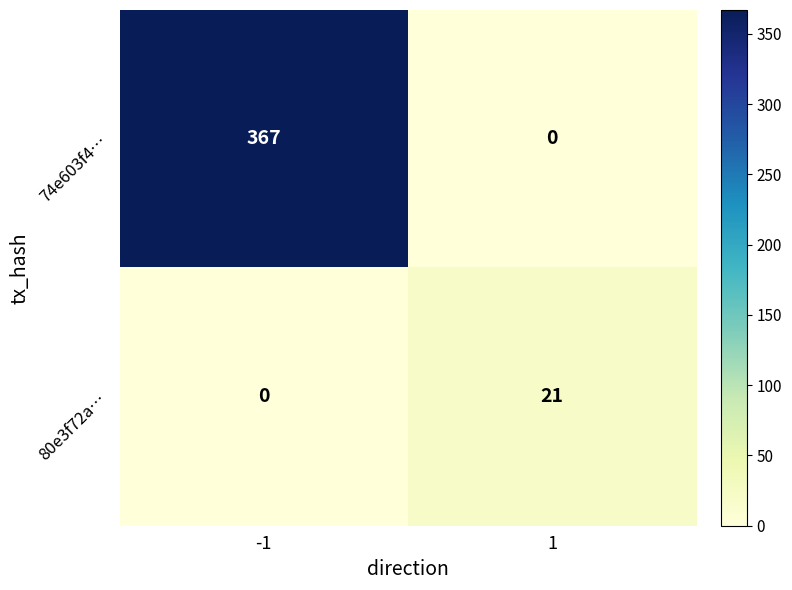

Reading right to left, transcribe all the data shown in this chart.

74e603f4…: 1=0	-1=367
80e3f72a…: 1=21	-1=0